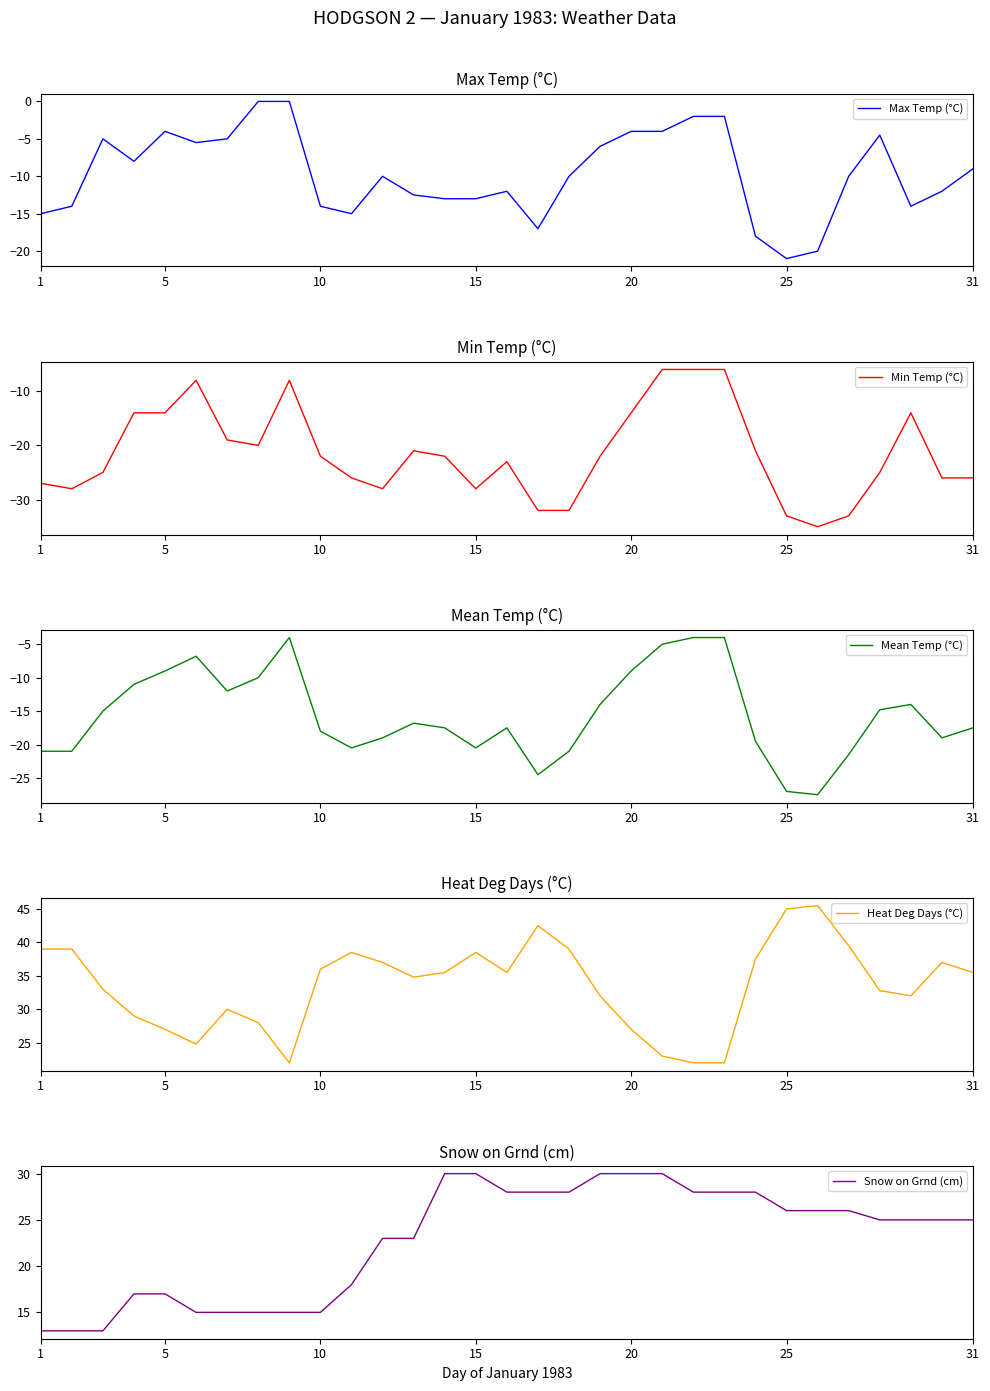

What is the highest value of the Min Temp (°C) series?

-6